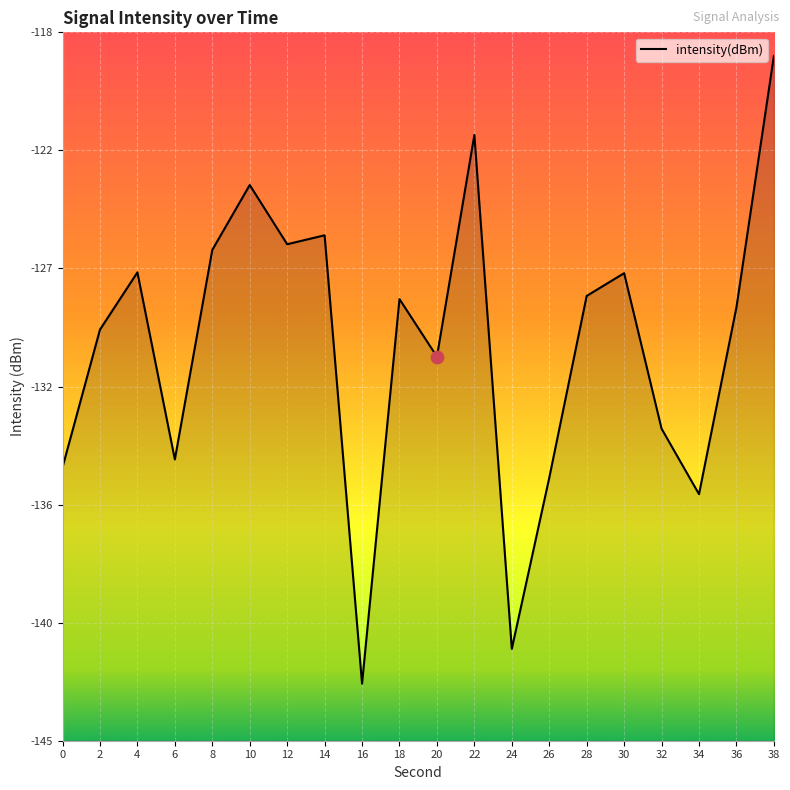

Between 34 and 30, which is larger?

30